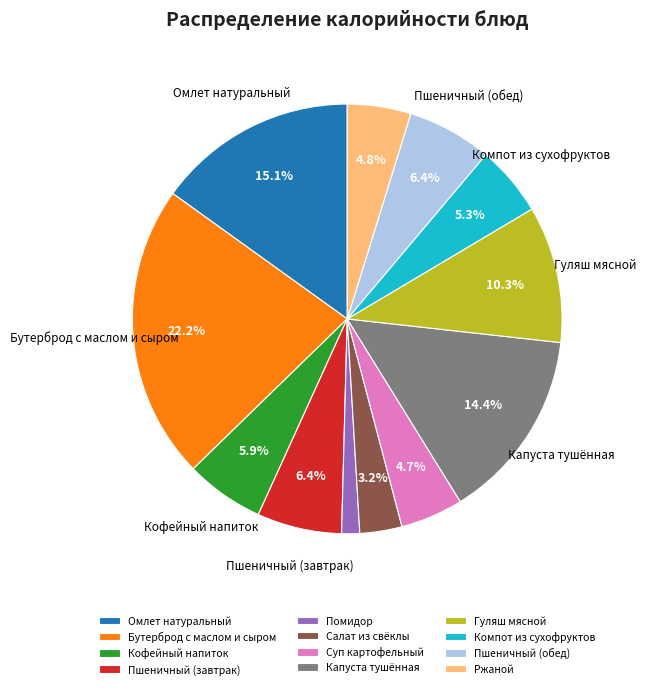

To the nearest percent, what is the difference between the largest and smallest slice percentages?

21%